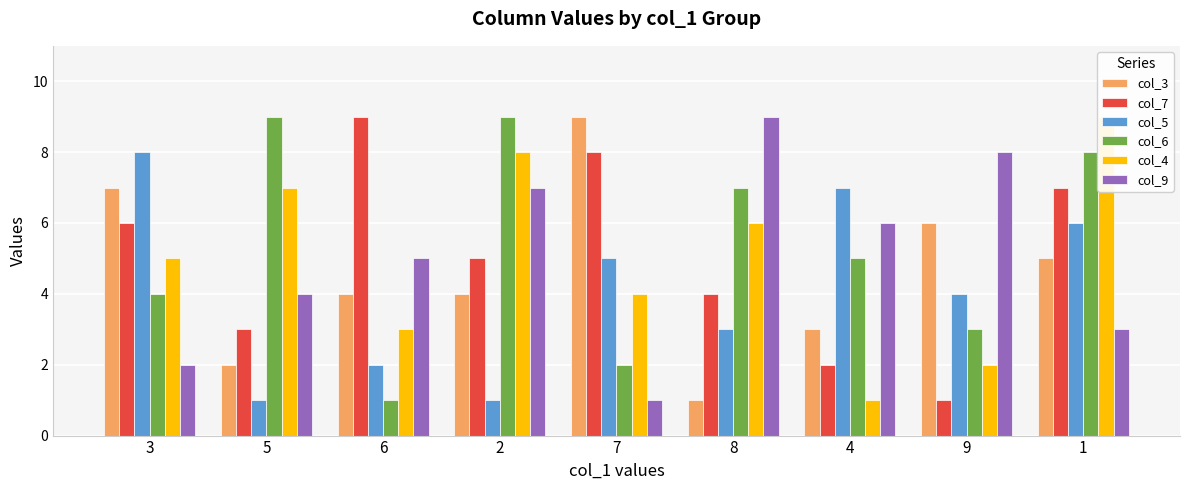

Which category has the highest value across all series?

7